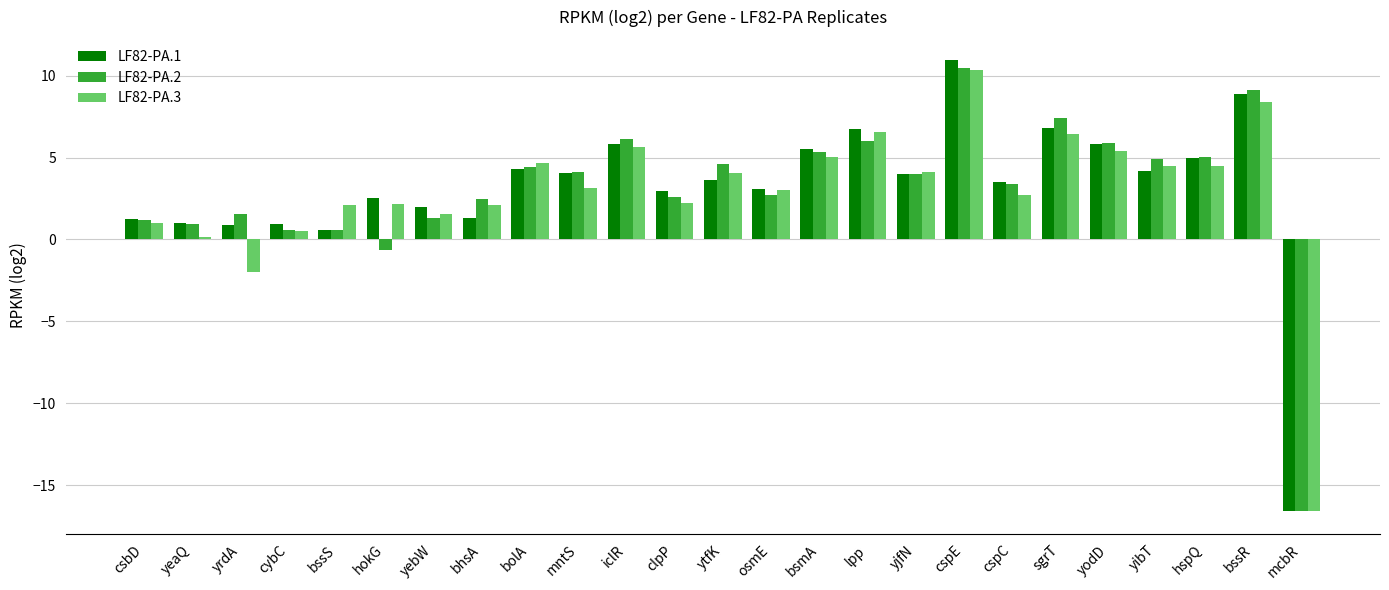

At which category is the sum across all series the highest?

cspE